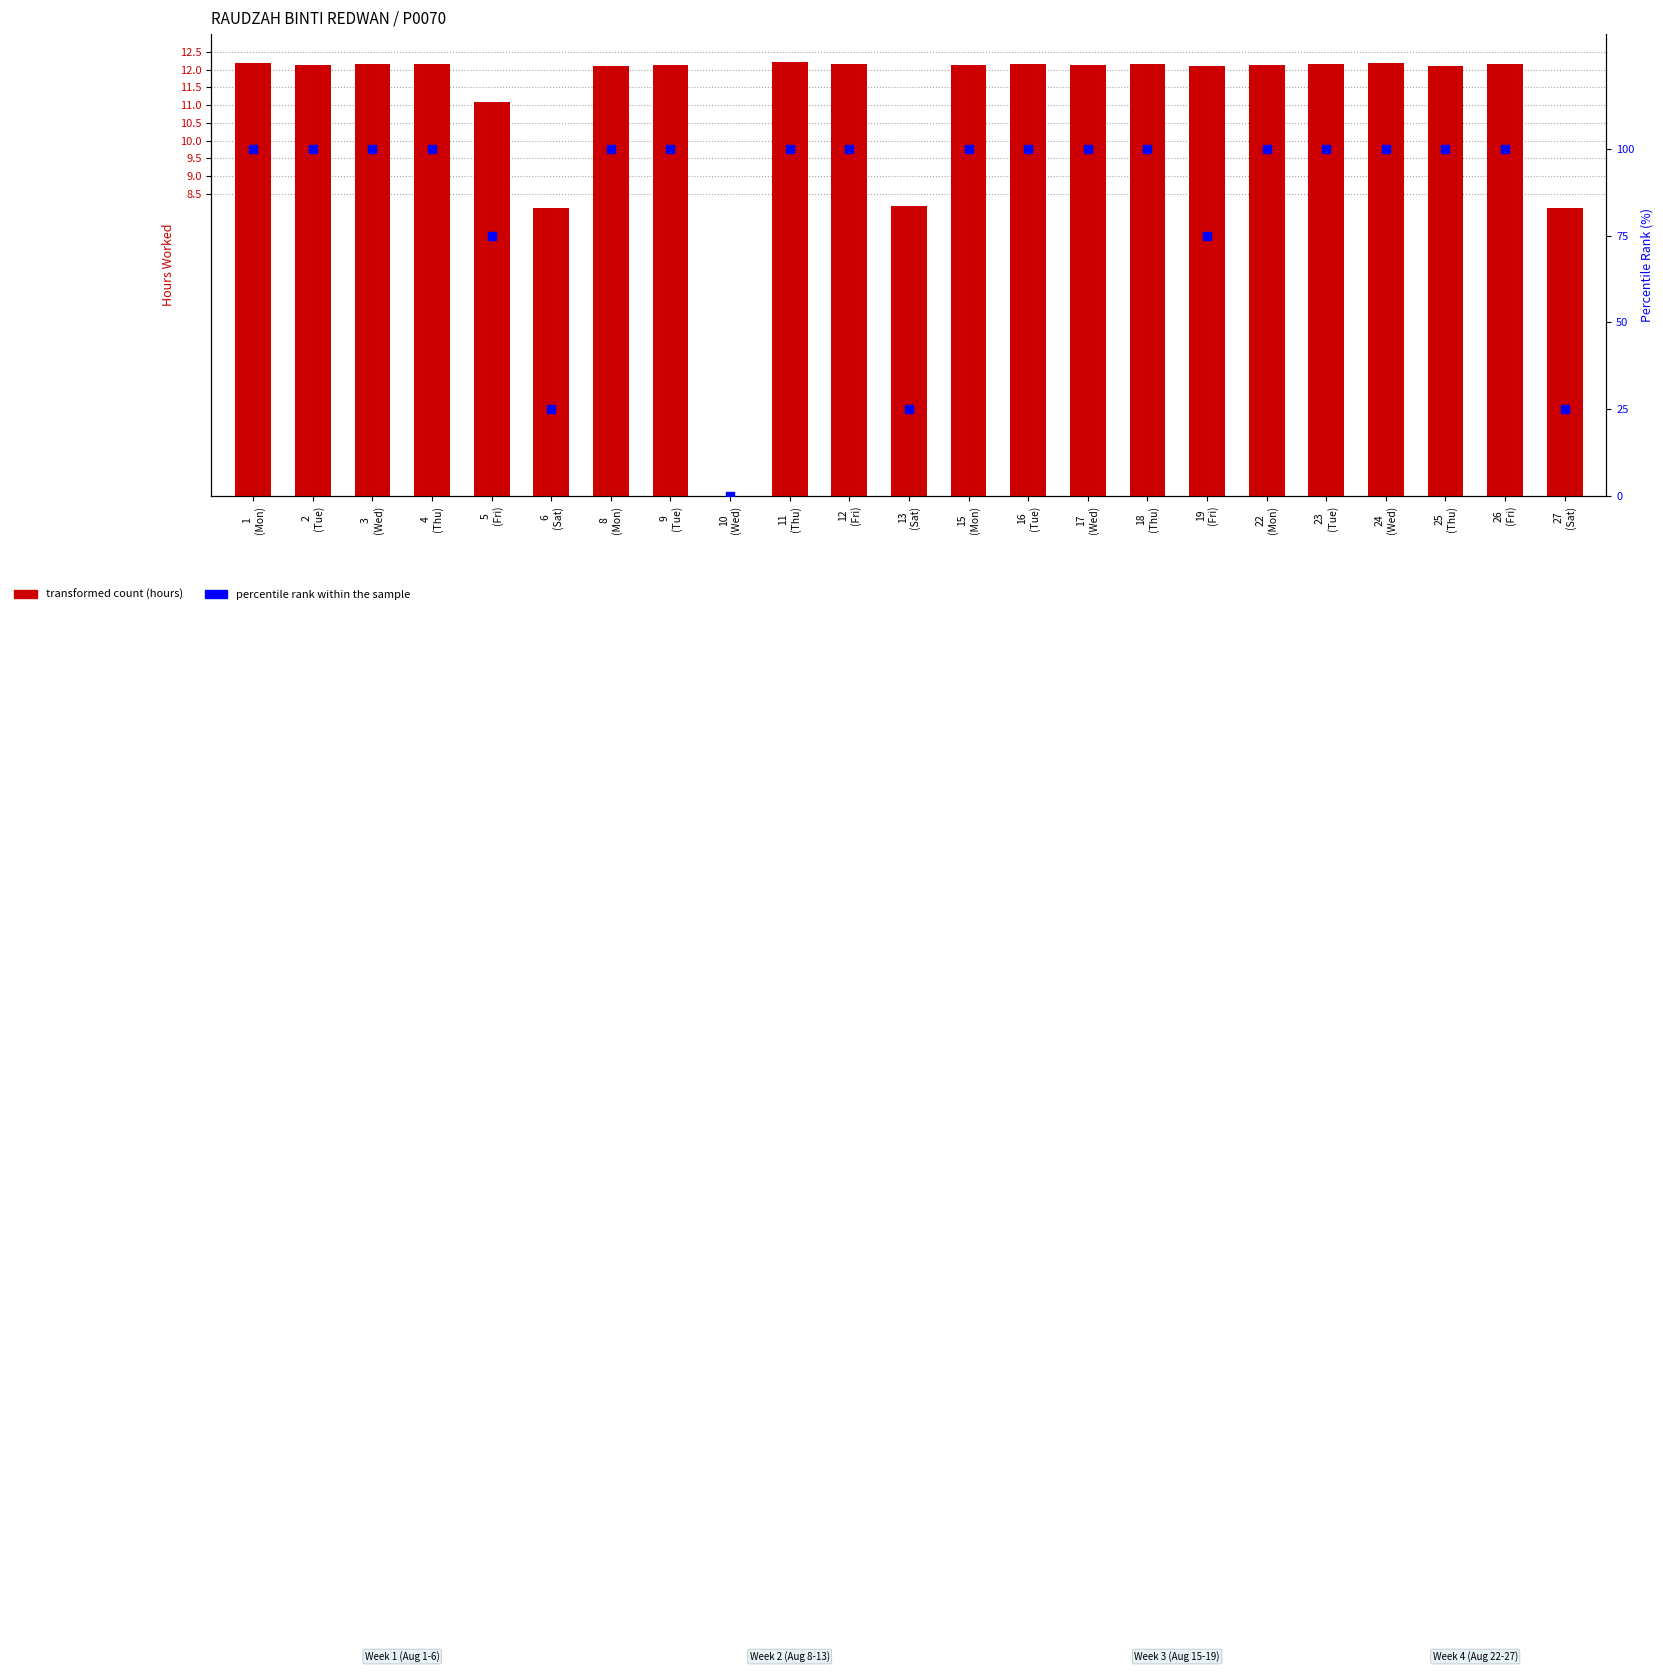

Which series reaches the maximum Y coordinate?

percentile rank within the sample